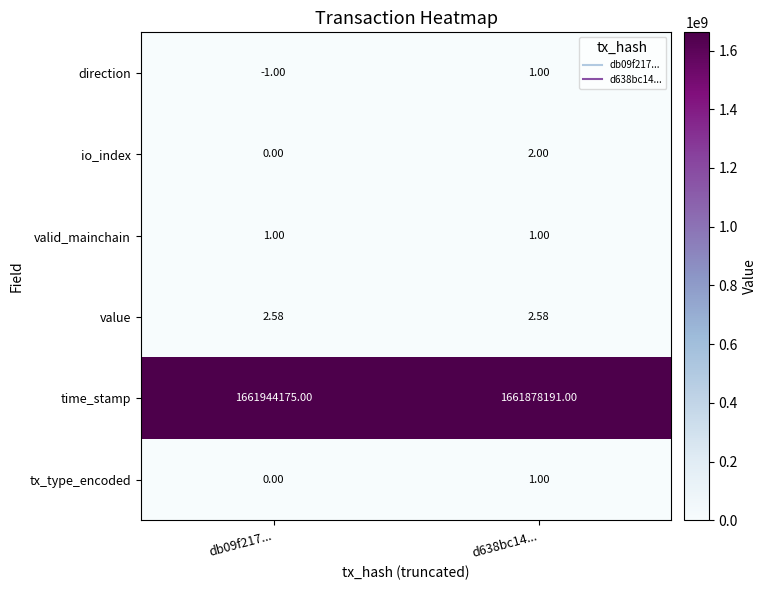

What is the total value across all series at d638bc14...?

1661878198.6